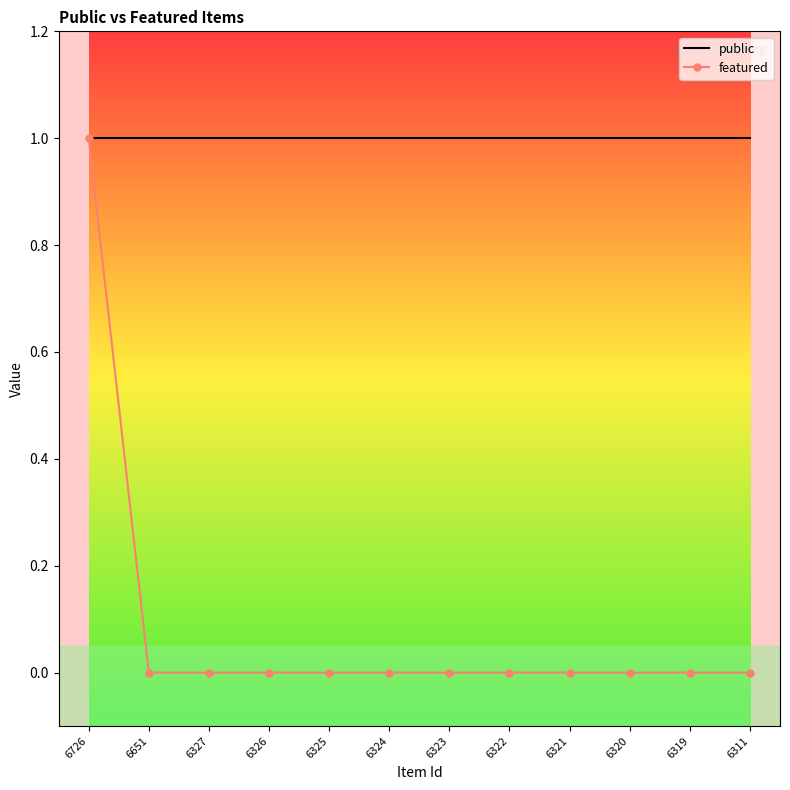

At 6325, list the series in order from largest to smallest.

public, featured